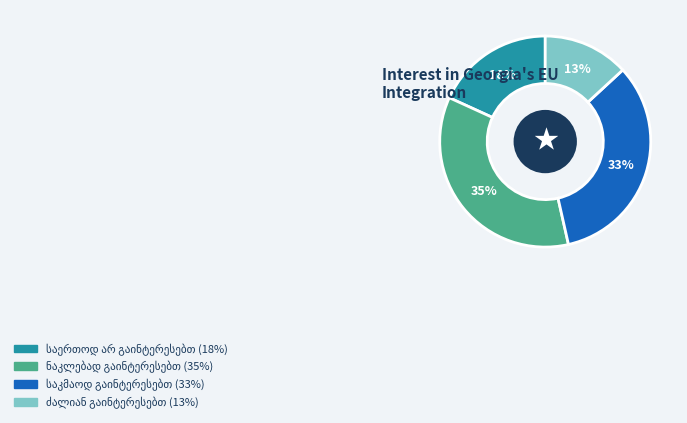

Is there any slice that represents more than half of the pie?

No